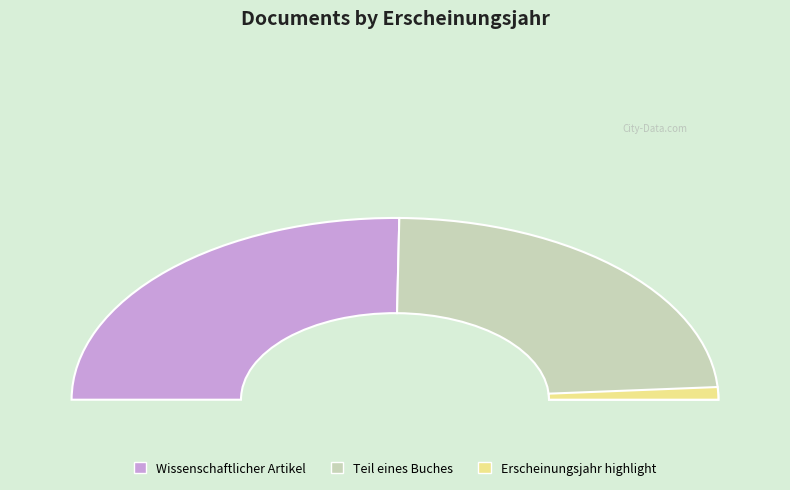

How many slices are in this pie chart?

2